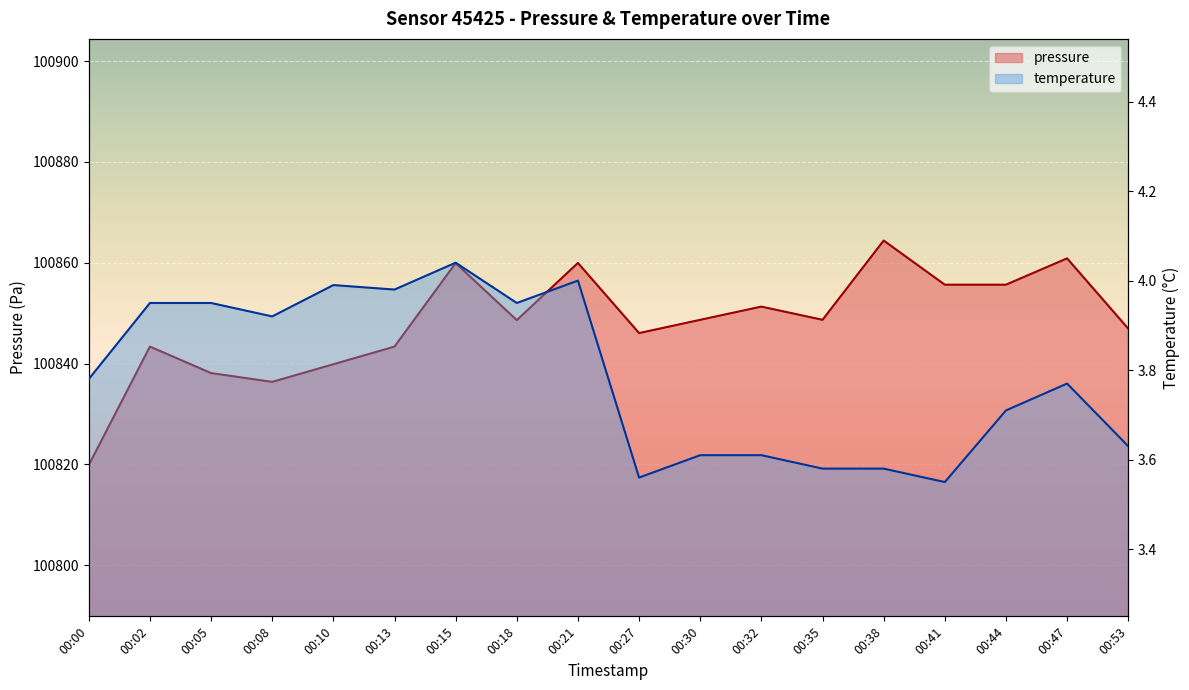

What is the average value of the temperature series?

3.8